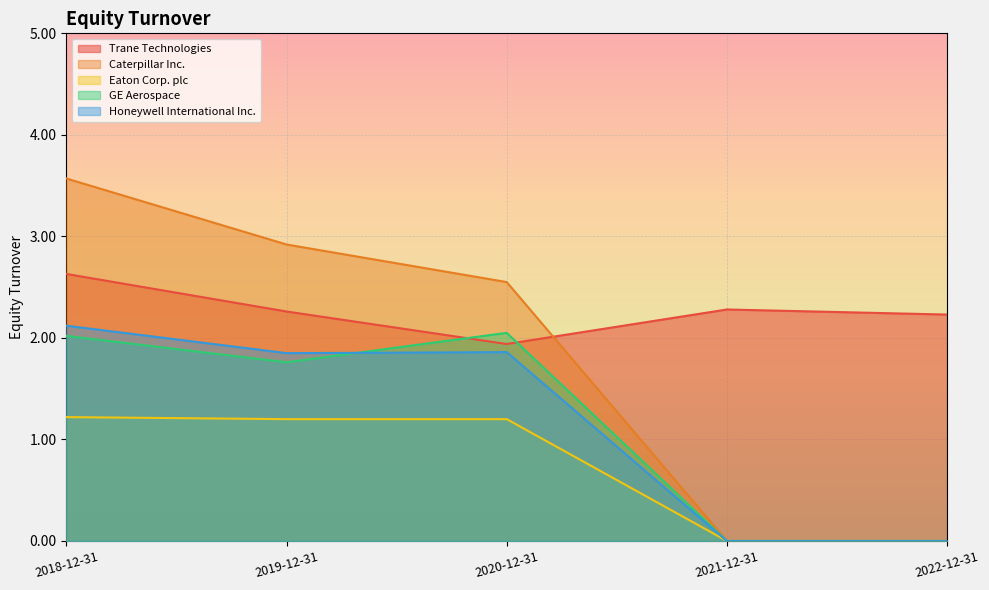

The Eaton Corp. plc series shows 0.0 at 2021-12-31. True or false?

True